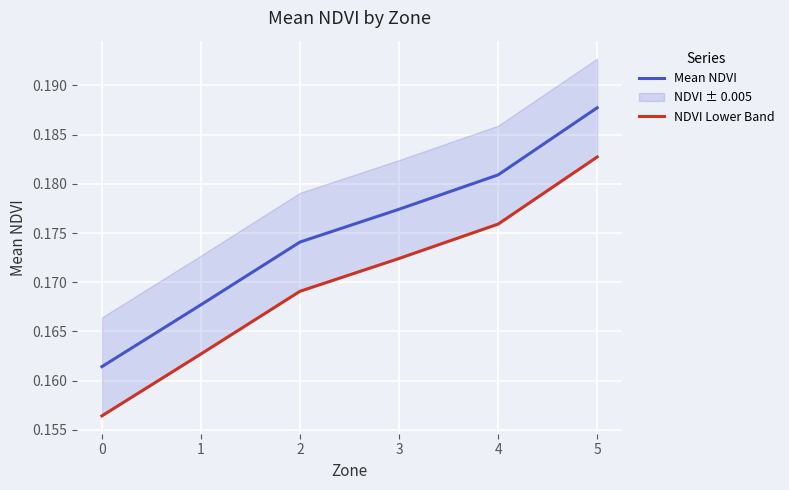

What is the value of the NDVI Lower Band point at the 5th from the left?

0.2